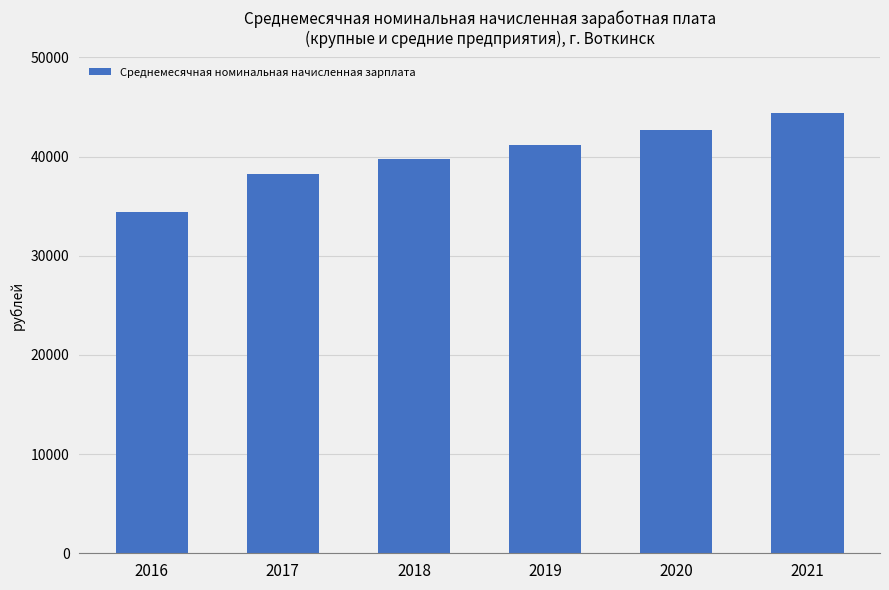

Rank the categories by value from lowest to highest.

2016, 2017, 2018, 2019, 2020, 2021